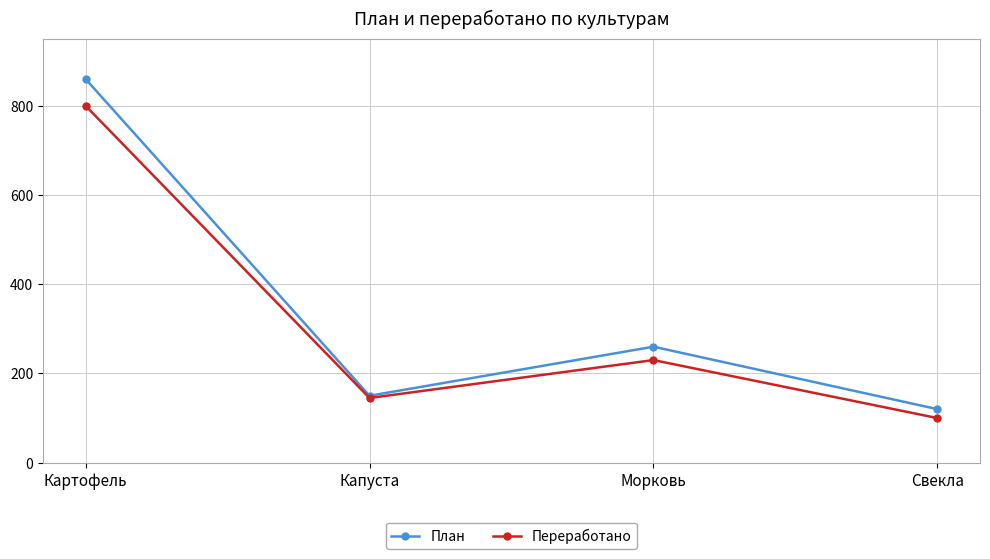

What is the approximate value of Переработано at Картофель, to the nearest 50?

800